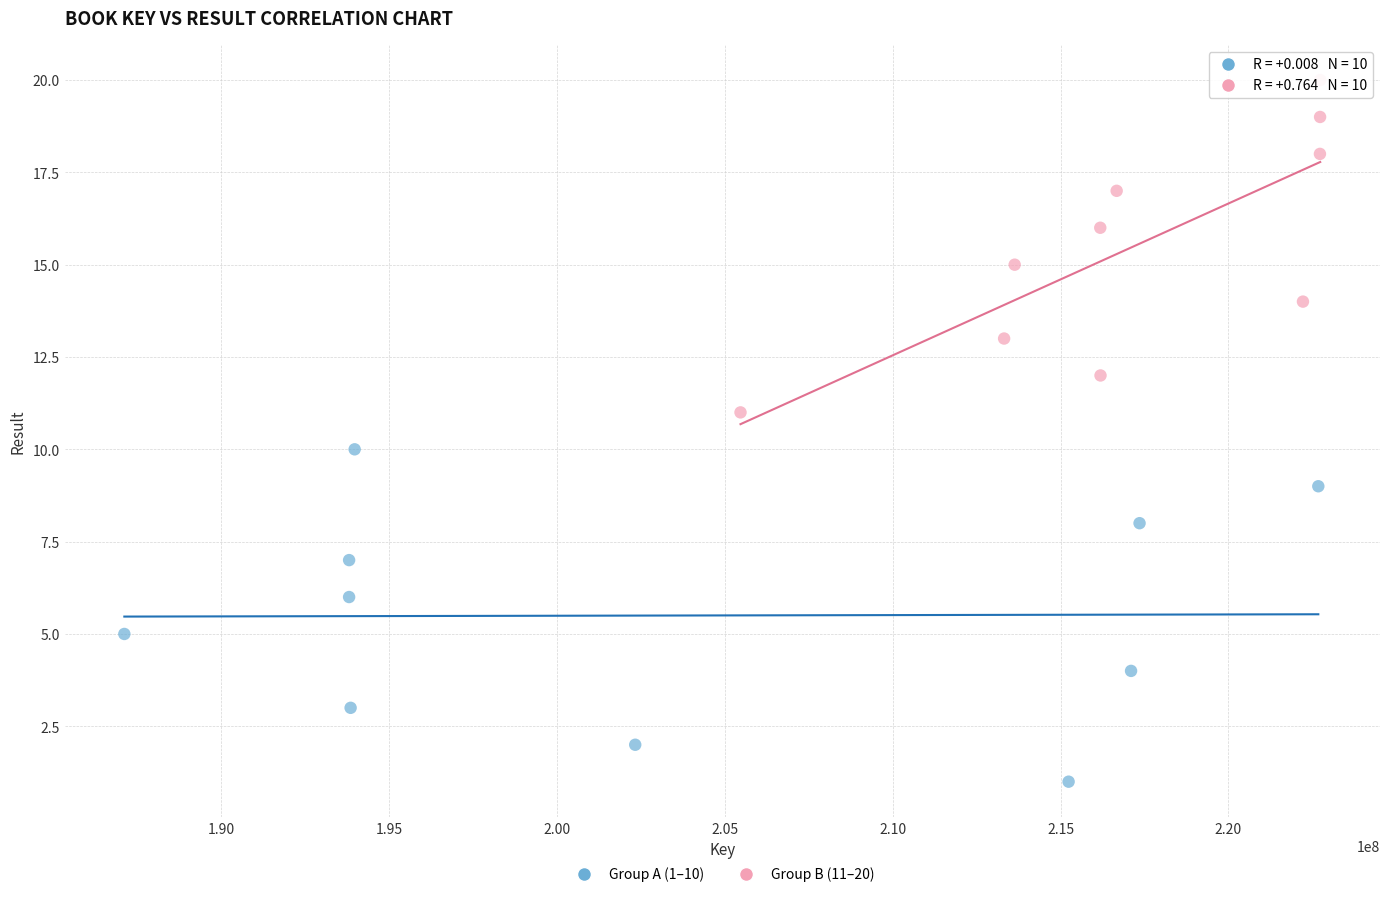

What are all the series names shown in the legend?

Group A (1–10), Group B (11–20)